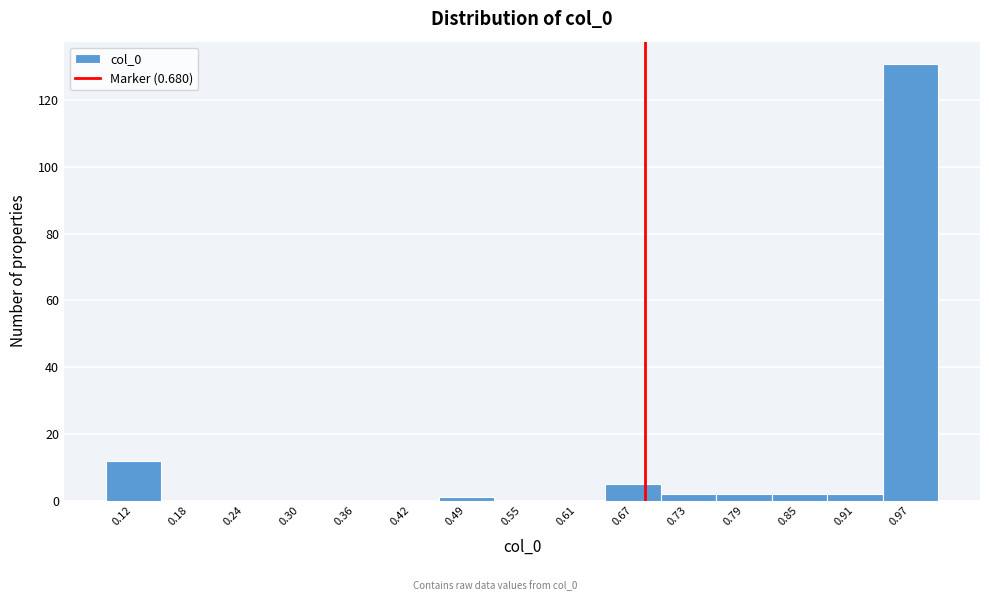

What is the height of the bar covering 0.88 to 0.94 on the x-axis? Neither the bar edges nor the heights are printed on the chart, so give them approximately, as read against the axes.

2